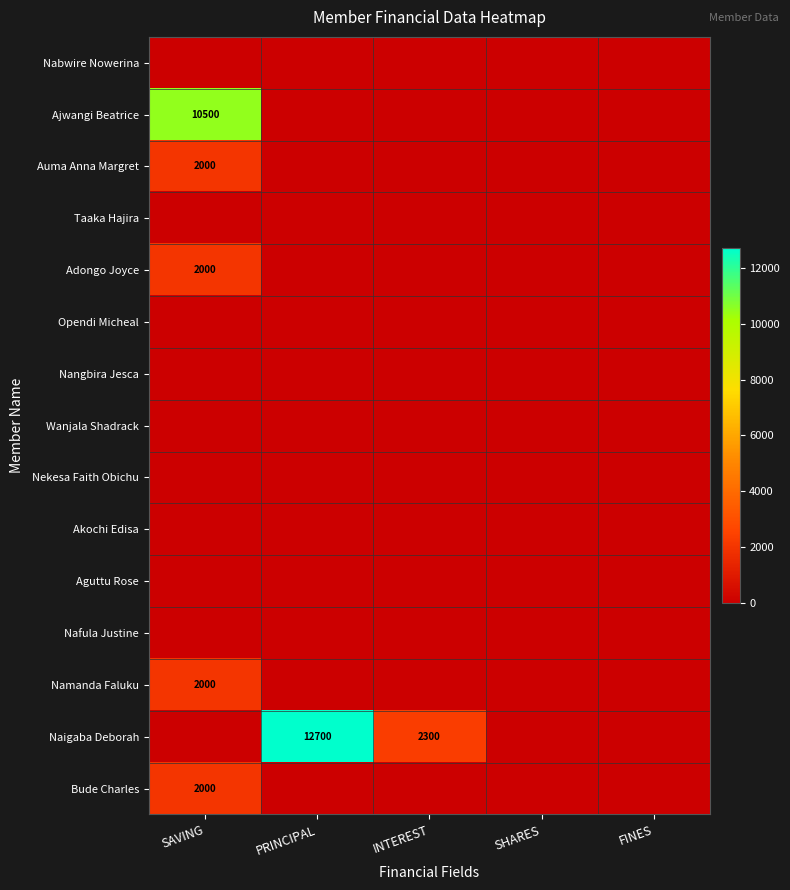

How many distinct data groups are displayed?

15